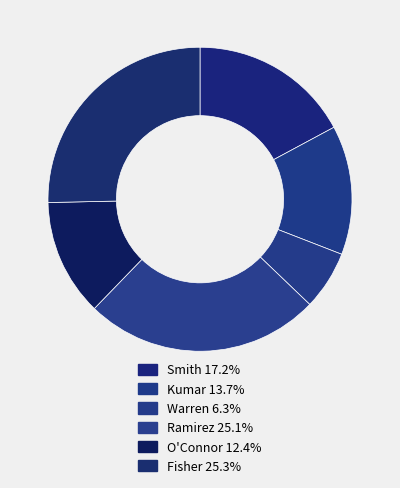

Is there any slice that represents more than half of the pie?

No